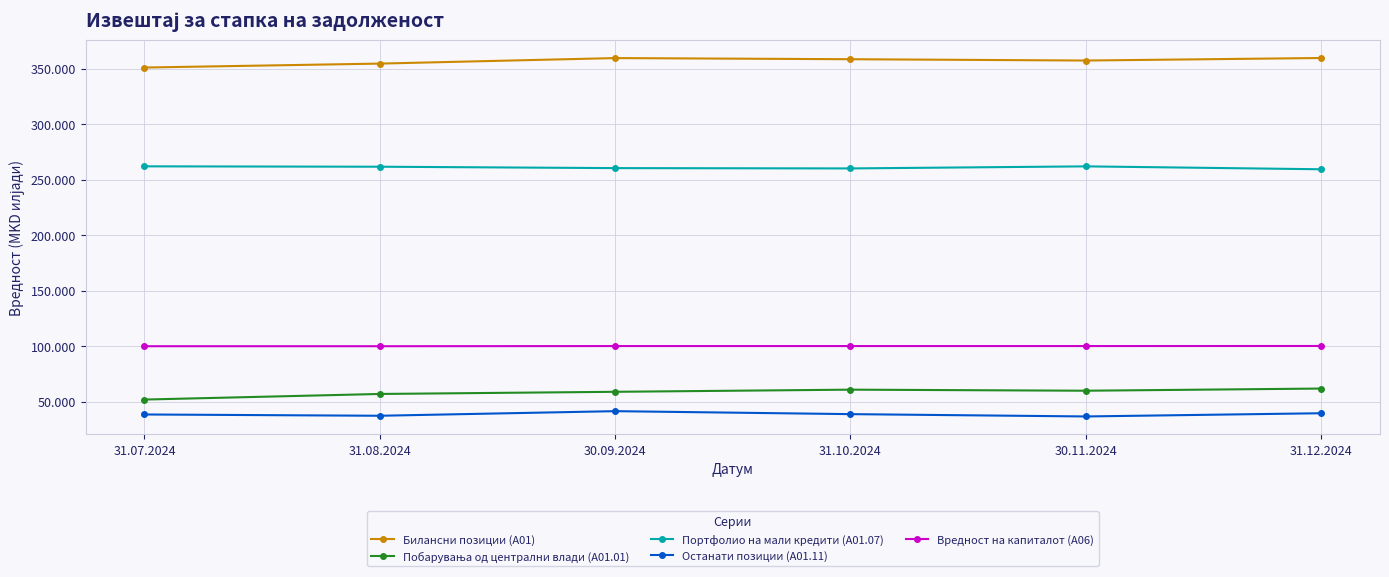

True or false: Вредност на капиталот (A06) and Портфолио на мали кредити (A01.07) cross at least once.

False